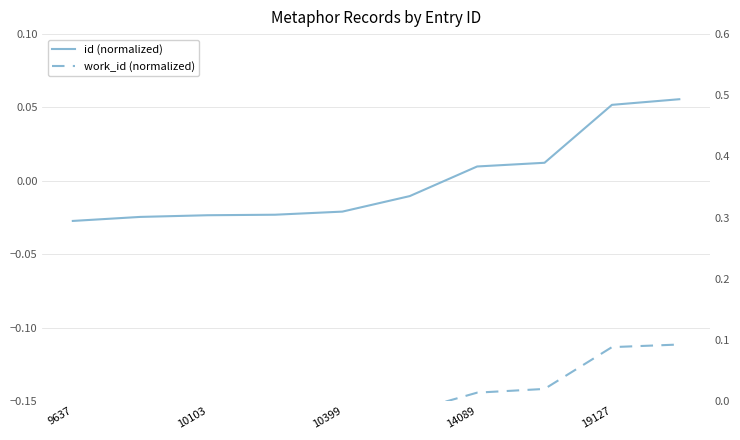

Which series has the widest spread of values?

work_id (normalized)